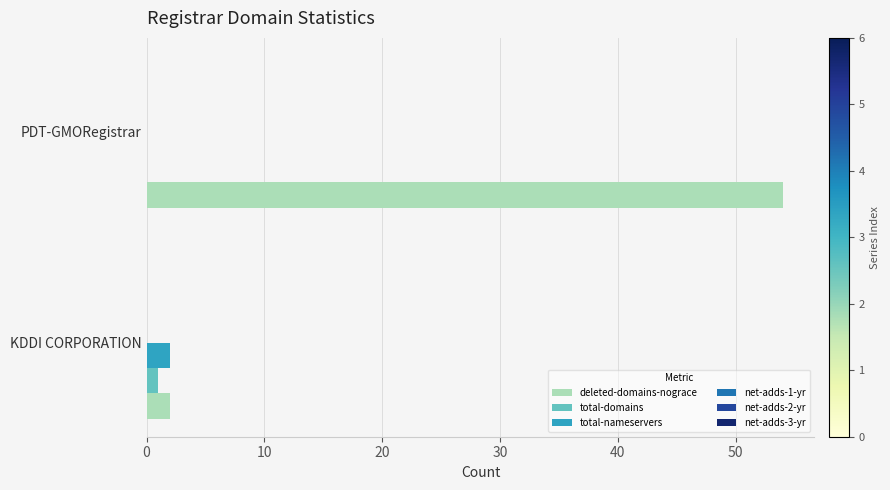

What is the sum of all deleted-domains-nograce values?

56